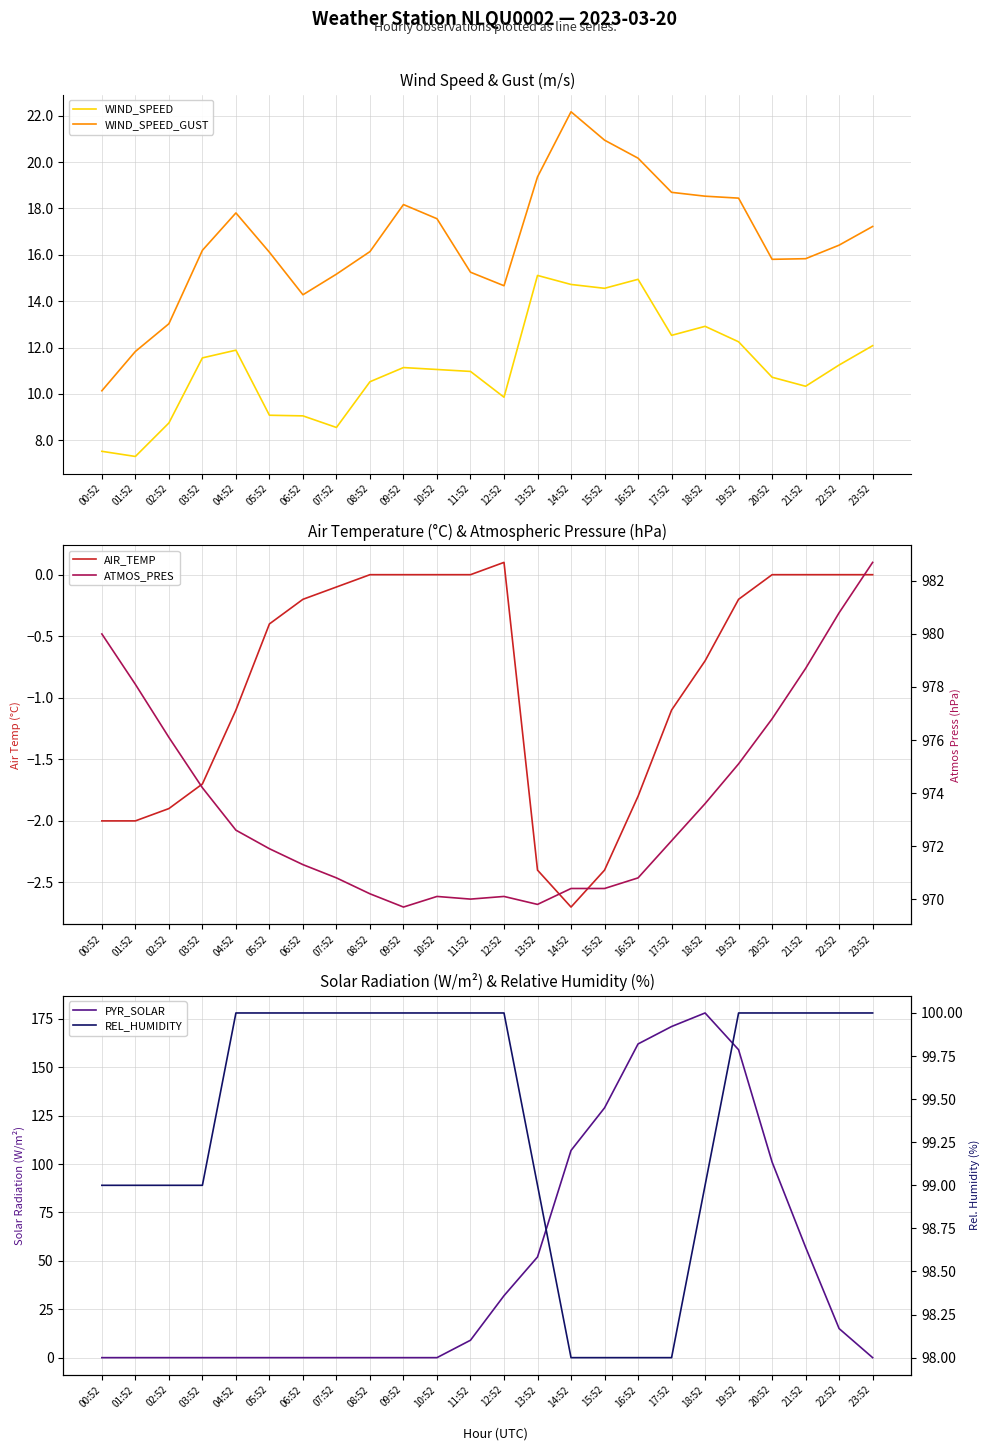

Rank the categories by ATMOS_PRES value from highest to lowest.

23:52, 22:52, 00:52, 21:52, 01:52, 20:52, 02:52, 19:52, 03:52, 18:52, 04:52, 17:52, 05:52, 06:52, 07:52, 16:52, 14:52, 15:52, 08:52, 10:52, 12:52, 11:52, 13:52, 09:52